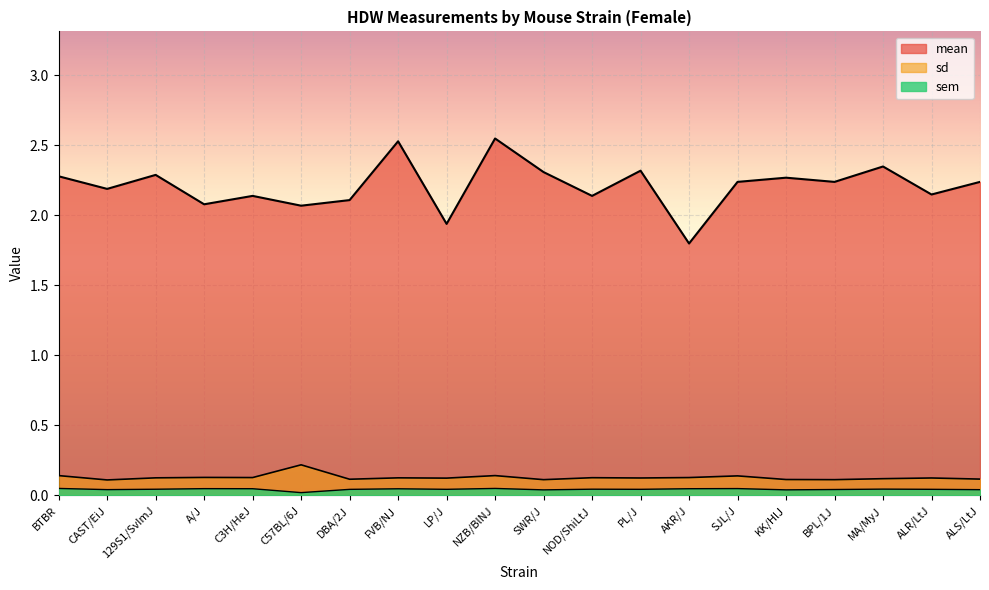

At how many categories does at least one series exceed 1?

20